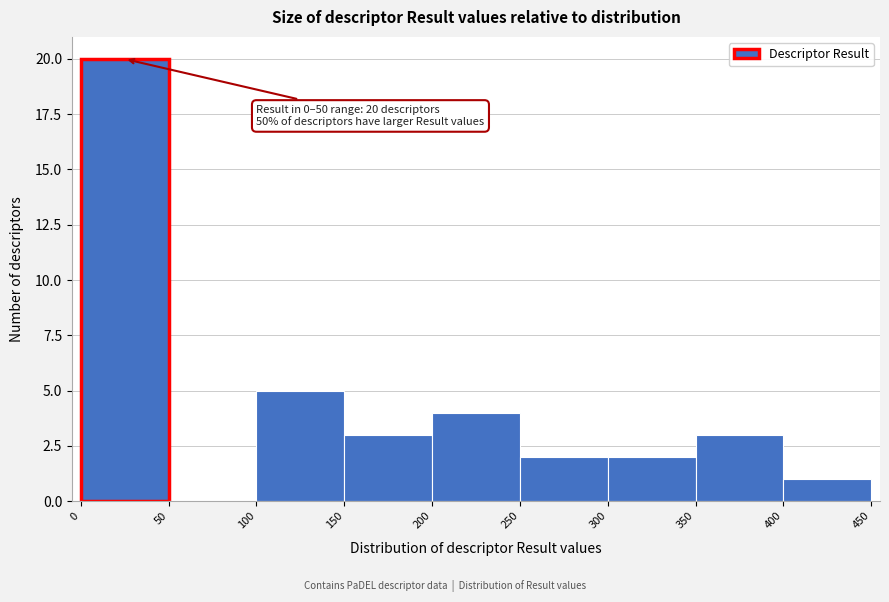

Which range on the x-axis has the tallest bar?

0 to 50